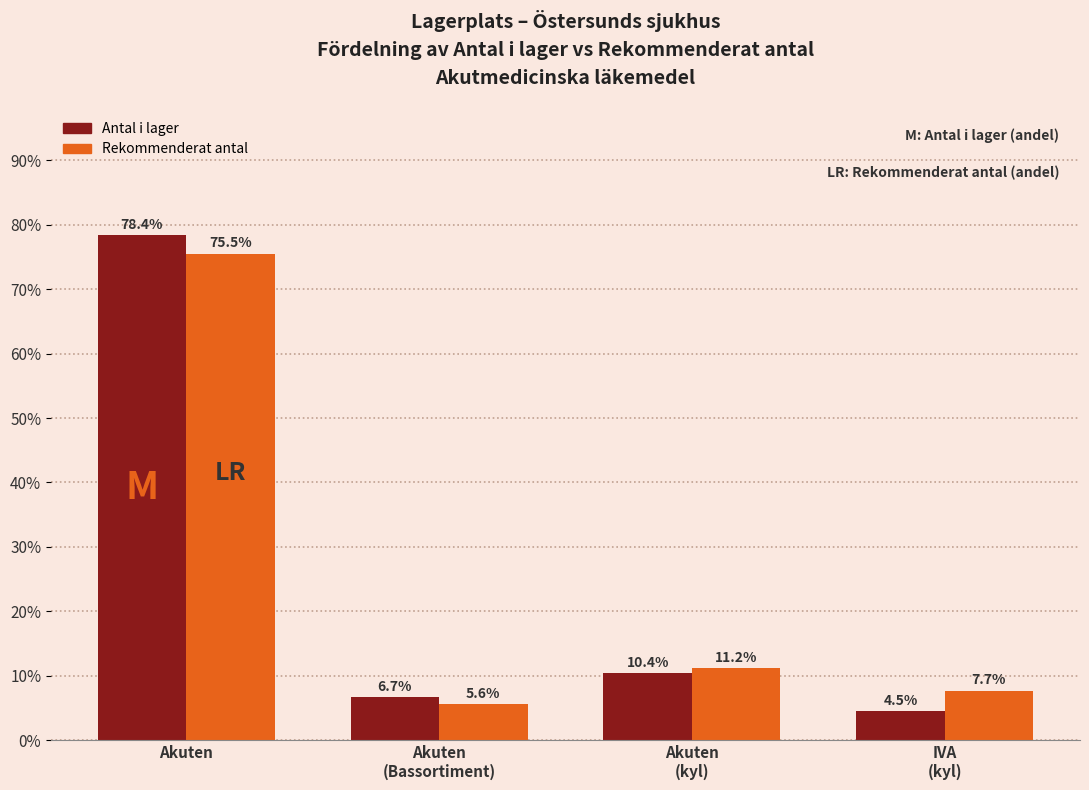

Does the chart contain any negative values?

No